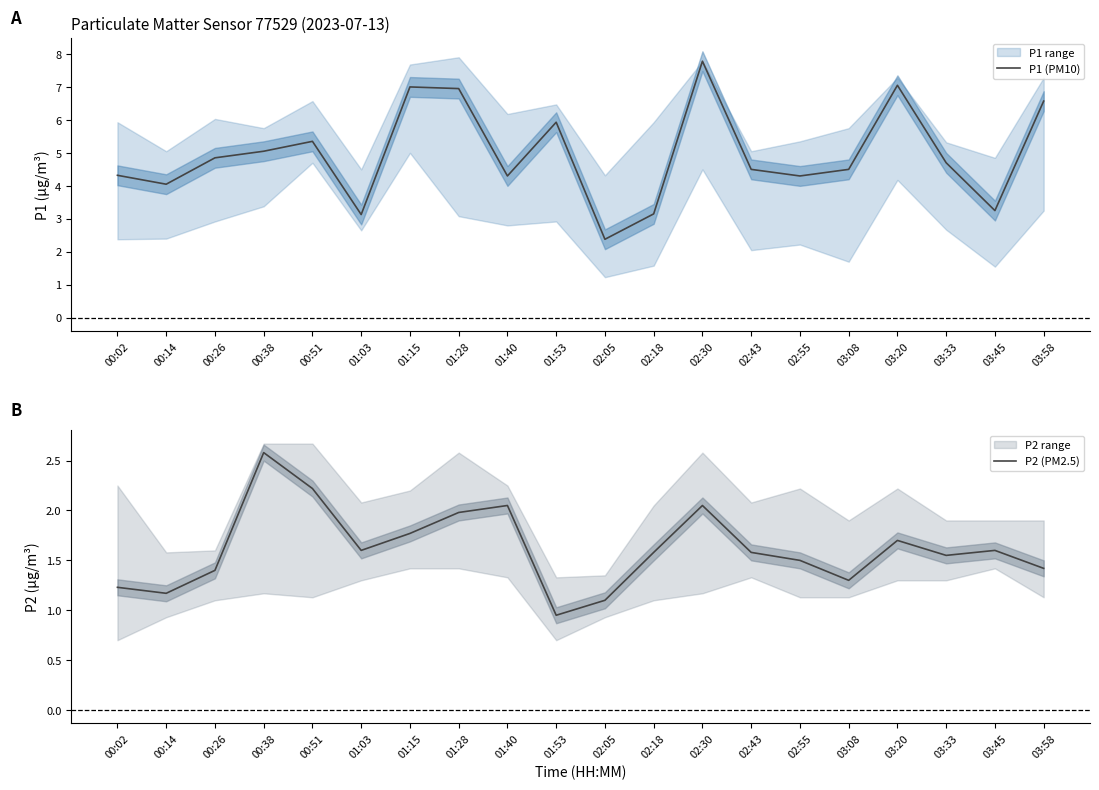

What is the sum of all P1 (PM10) values?

99.1